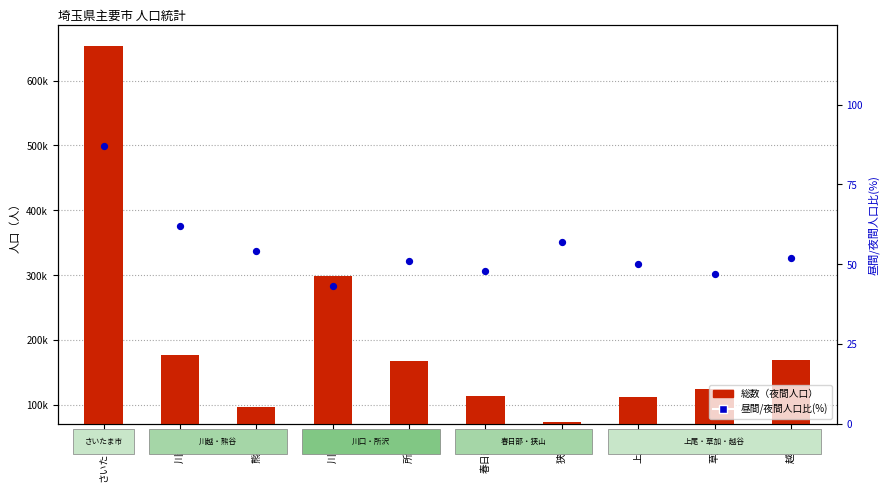

Which series contains the lowest Y value?

昼間人口/夜間人口比(%)